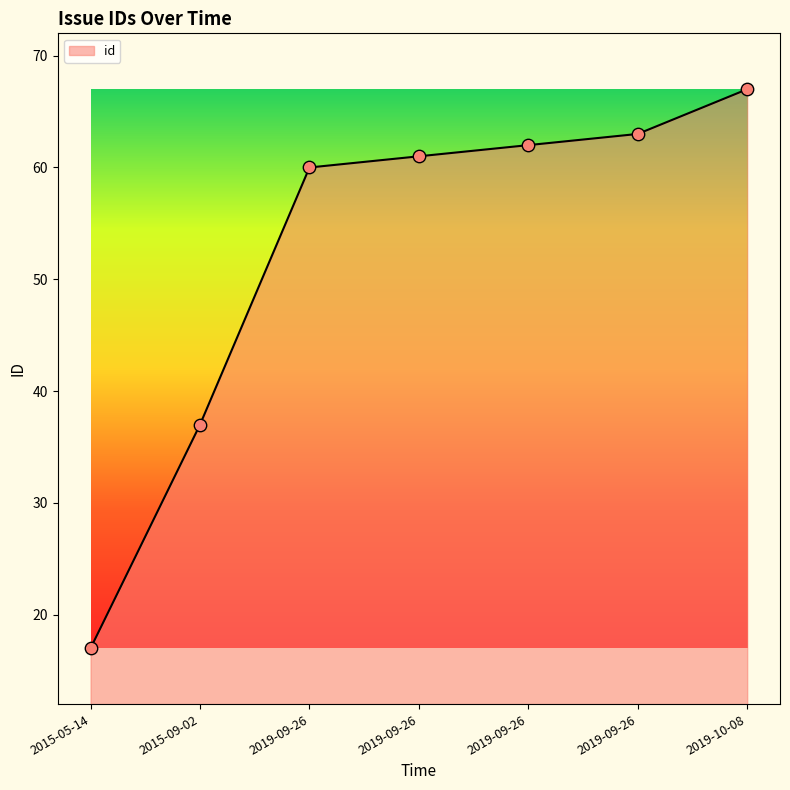

What is the change in value from 2015-09-02 to 2019-09-26?

+25